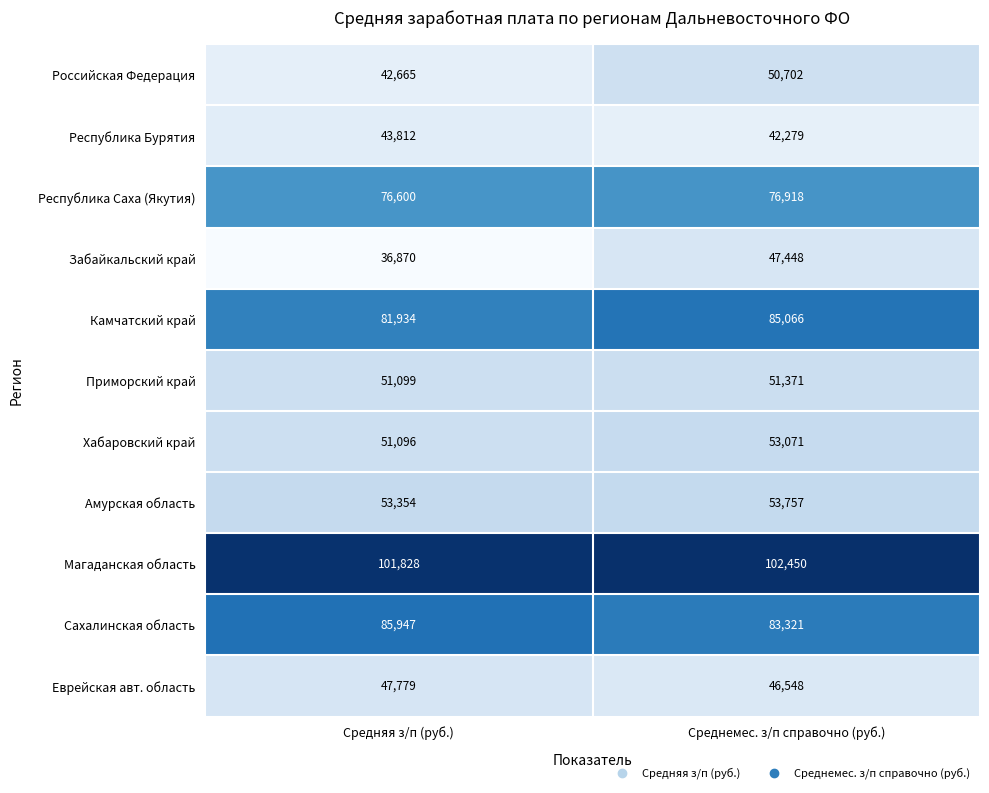

Between Средняя з/п (руб.) and Среднемес. з/п справочно (руб.), which series saw the biggest shift?

Забайкальский край